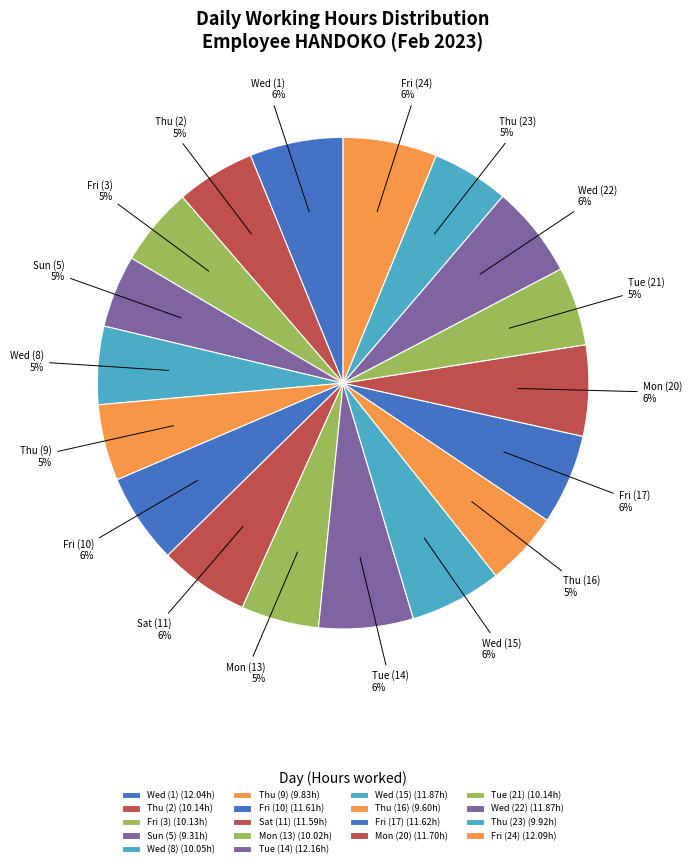

The Tue (21) slice represents 14% of the pie. True or false?

False